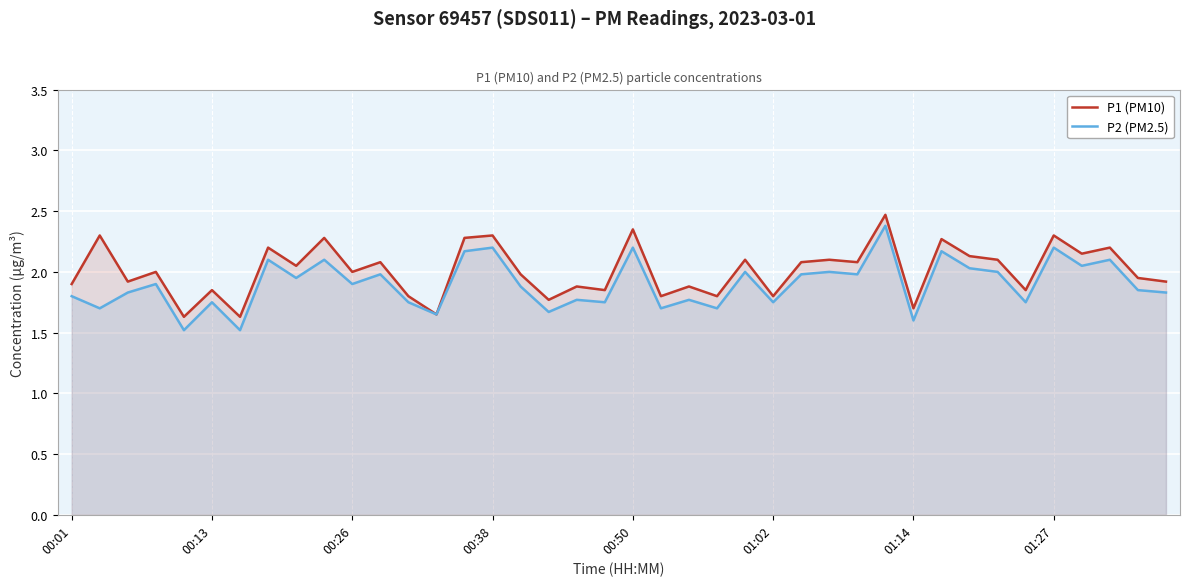

How many interior local peaks does the P2 (PM2.5) series have?

15